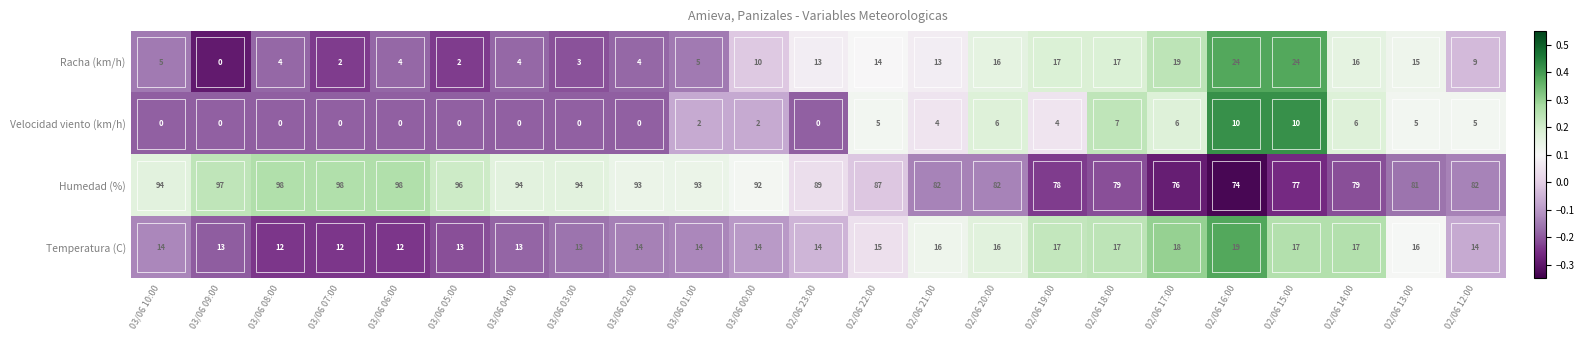

Rank the series at 02/06 22:00 from highest to lowest value.

Humedad (%), Temperatura (C), Racha (km/h), Velocidad viento (km/h)